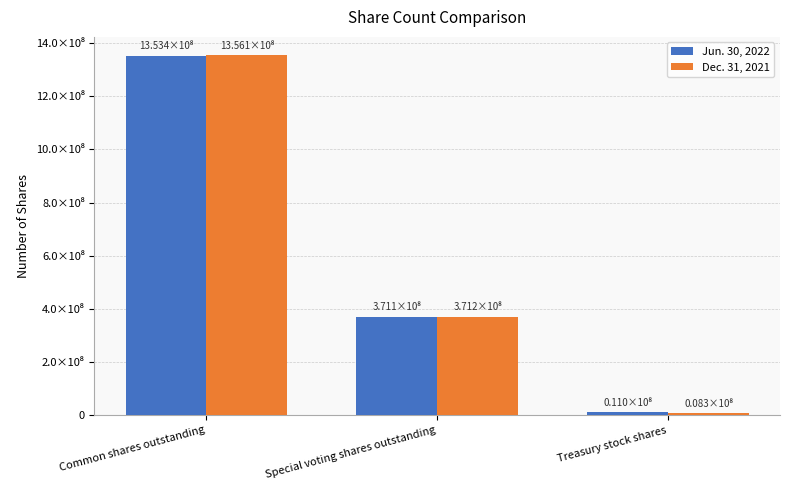

The Jun. 30, 2022 series shows 17898333 at Treasury stock shares. True or false?

False